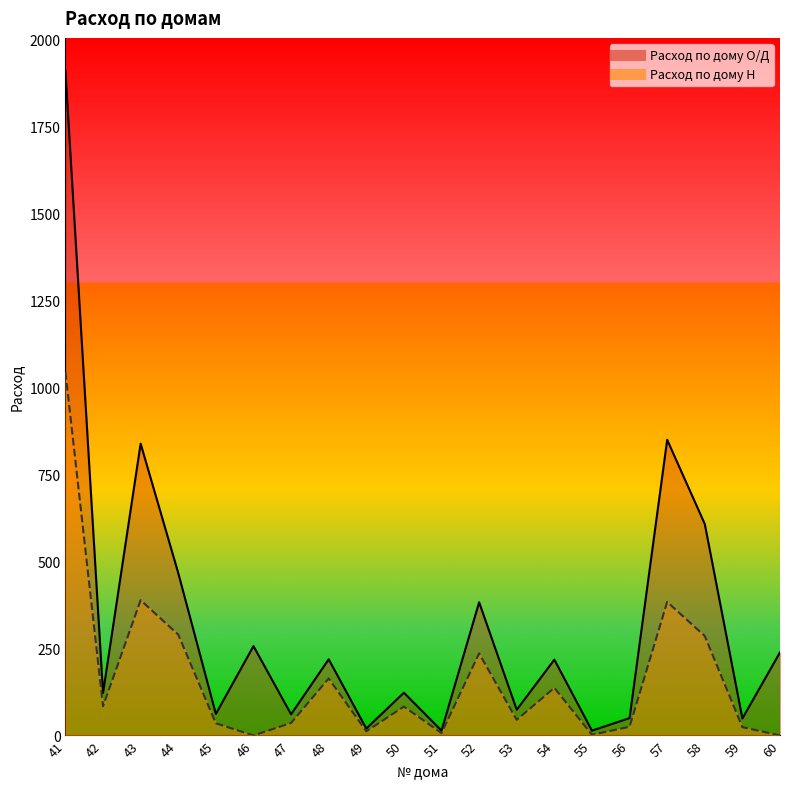

How many lines are shown in the chart?

2